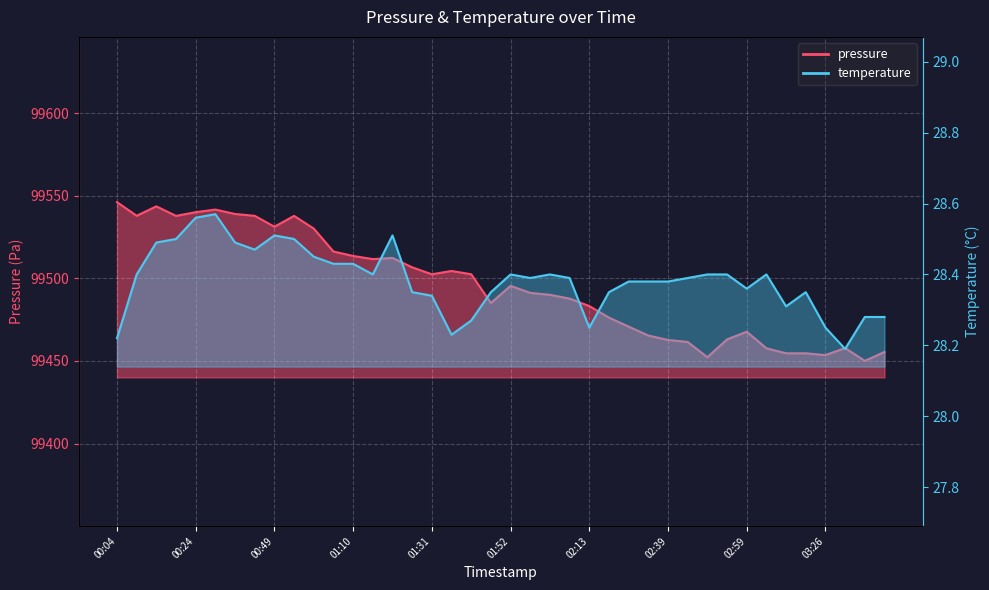

Where is the first local maximum?

00:14